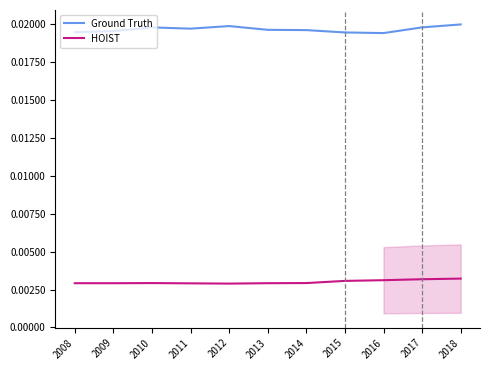

The HOIST series shows 0.0 at 2017. True or false?

False